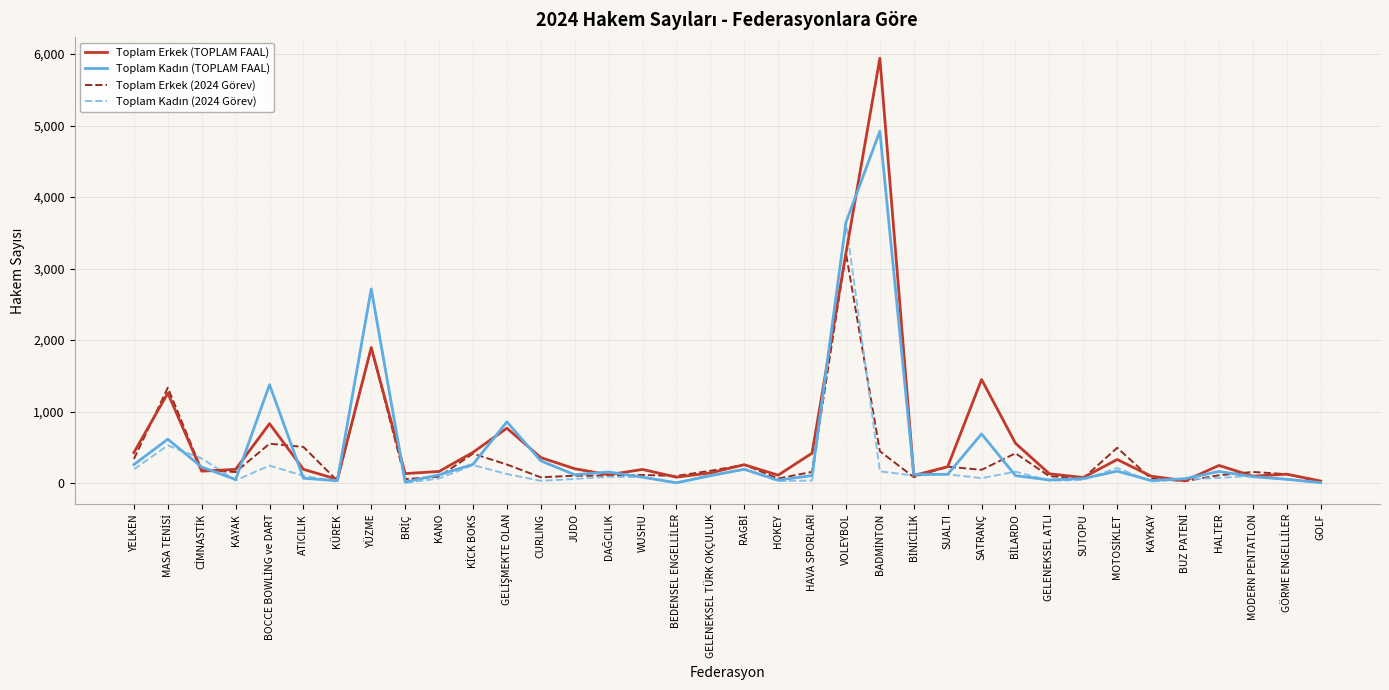

What is the maximum value for Toplam Erkek (2024 Görev)?

3215